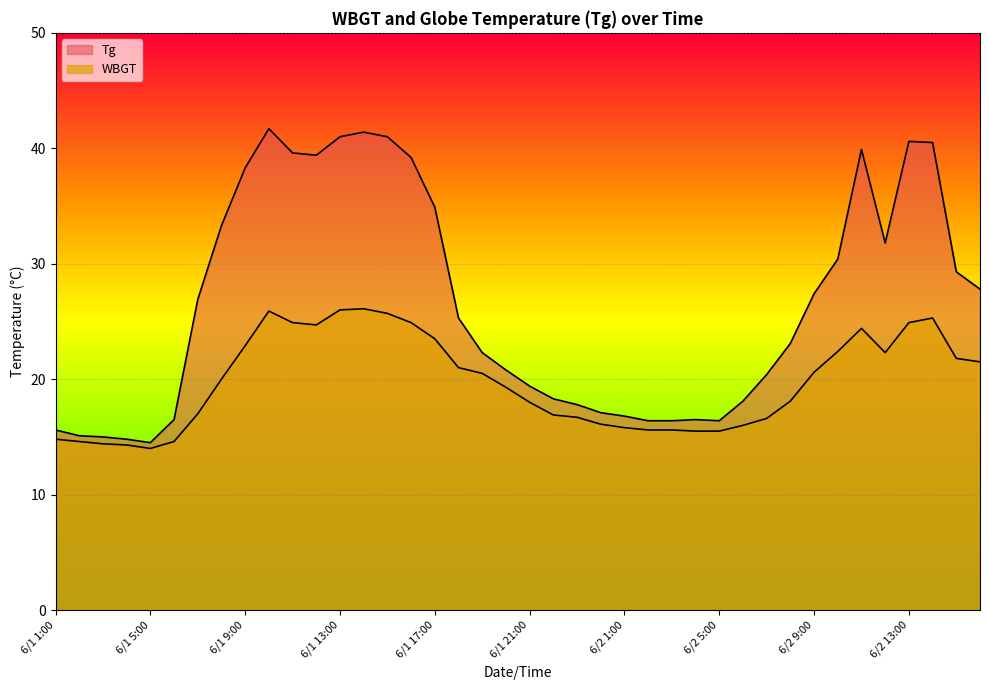

Reading left to right, extract all data points from this chart.

Tg: 6/1 1:00=15.6	6/1 2:00=15.1	6/1 3:00=15.0	6/1 4:00=14.8	6/1 5:00=14.5	6/1 6:00=16.5	6/1 7:00=26.9	6/1 8:00=33.3	6/1 9:00=38.3	6/1 10:00=41.7	6/1 11:00=39.6	6/1 12:00=39.4	6/1 13:00=41.0	6/1 14:00=41.4	6/1 15:00=41.0	6/1 16:00=39.2	6/1 17:00=34.9	6/1 18:00=25.3	6/1 19:00=22.3	6/1 20:00=20.8	6/1 21:00=19.4	6/1 22:00=18.3	6/1 23:00=17.8	6/1 24:00=17.1	6/2 1:00=16.8	6/2 2:00=16.4	6/2 3:00=16.4	6/2 4:00=16.5	6/2 5:00=16.4	6/2 6:00=18.1	6/2 7:00=20.4	6/2 8:00=23.1	6/2 9:00=27.4	6/2 10:00=30.4	6/2 11:00=39.9	6/2 12:00=31.8	6/2 13:00=40.6	6/2 14:00=40.5	6/2 15:00=29.3	6/2 16:00=27.8
WBGT: 6/1 1:00=14.8	6/1 2:00=14.6	6/1 3:00=14.4	6/1 4:00=14.3	6/1 5:00=14.0	6/1 6:00=14.6	6/1 7:00=17.0	6/1 8:00=20.0	6/1 9:00=22.9	6/1 10:00=25.9	6/1 11:00=24.9	6/1 12:00=24.7	6/1 13:00=26.0	6/1 14:00=26.1	6/1 15:00=25.7	6/1 16:00=24.9	6/1 17:00=23.5	6/1 18:00=21.0	6/1 19:00=20.5	6/1 20:00=19.3	6/1 21:00=18.0	6/1 22:00=16.9	6/1 23:00=16.7	6/1 24:00=16.1	6/2 1:00=15.8	6/2 2:00=15.6	6/2 3:00=15.6	6/2 4:00=15.5	6/2 5:00=15.5	6/2 6:00=16.0	6/2 7:00=16.6	6/2 8:00=18.1	6/2 9:00=20.6	6/2 10:00=22.4	6/2 11:00=24.4	6/2 12:00=22.3	6/2 13:00=24.9	6/2 14:00=25.3	6/2 15:00=21.8	6/2 16:00=21.5